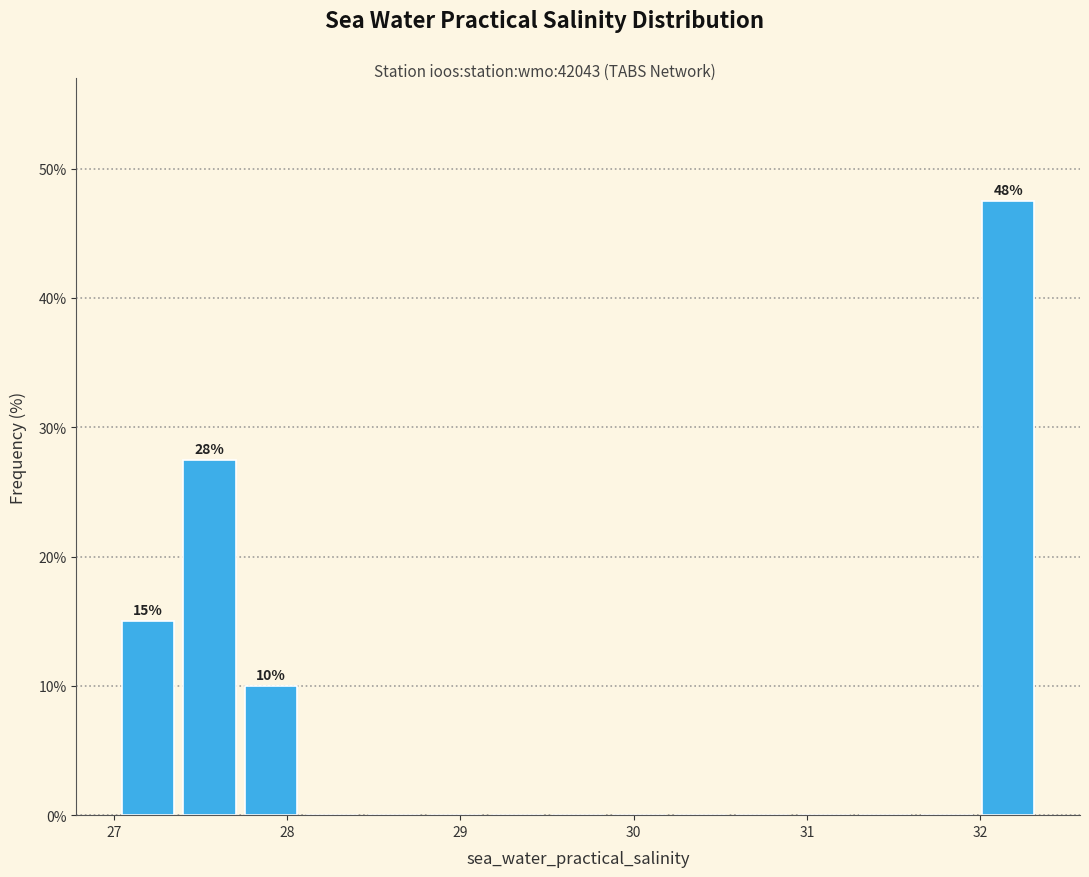

Around what value on the x-axis is the tallest bar? Give the approximate position of its centre, as read against the axis.

32.2